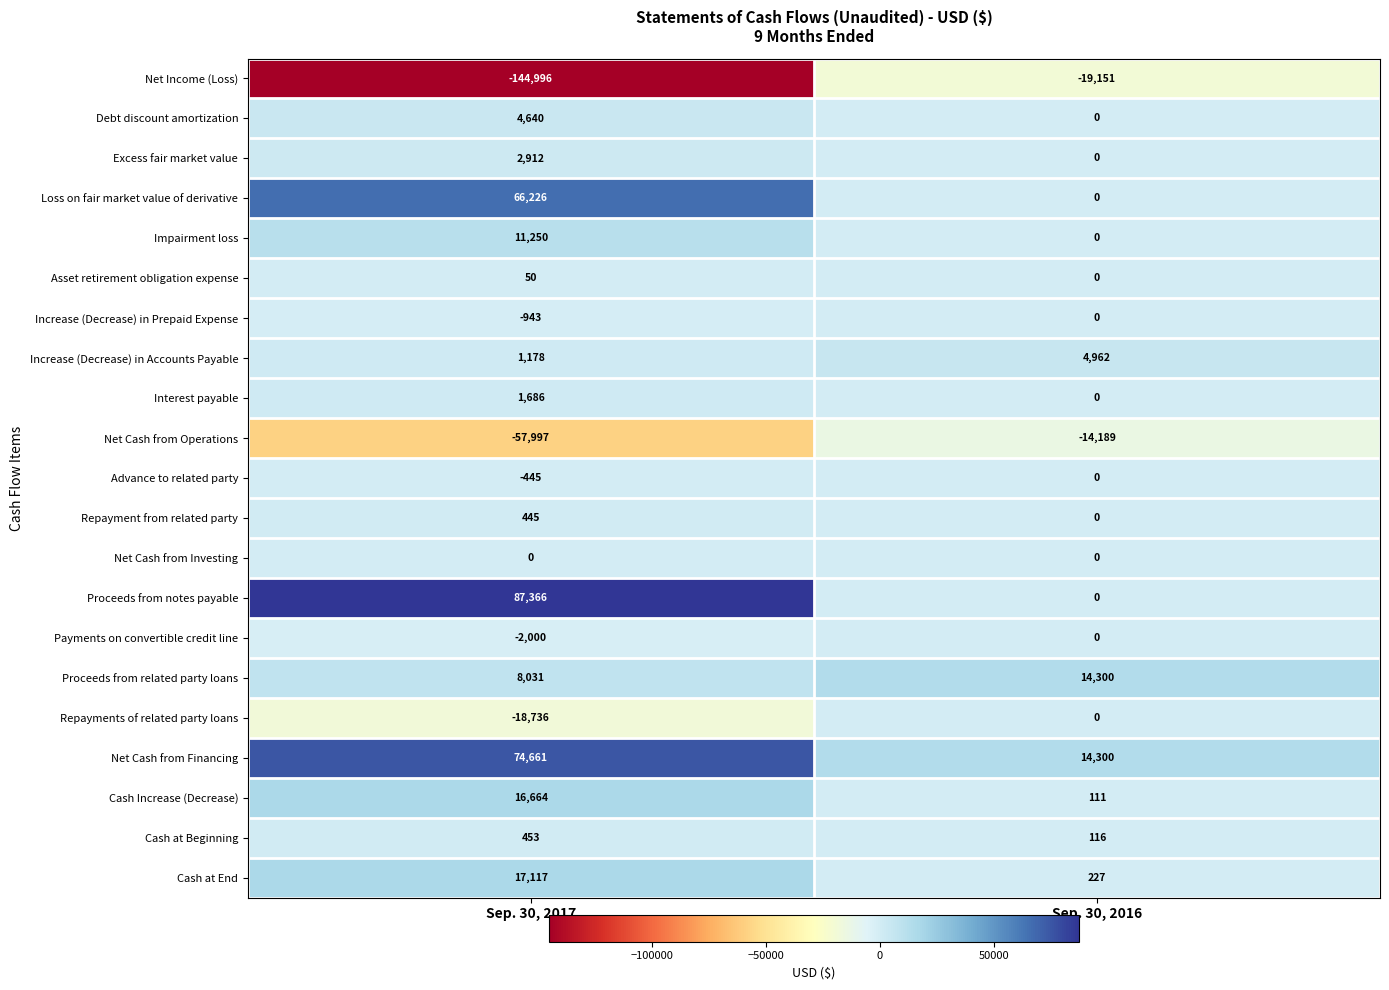

Between Sep. 30, 2017 and Sep. 30, 2016, which series saw the biggest shift?

Net Income (Loss)